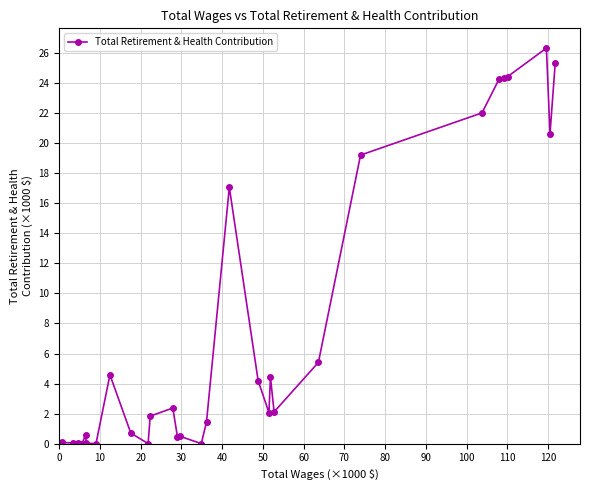

What is the average value?

7.6